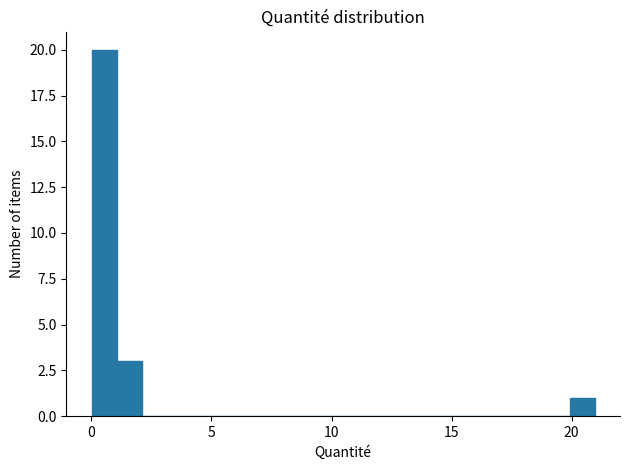

Read against the x-axis, roughly where is the centre of the tallest bar?

0.5